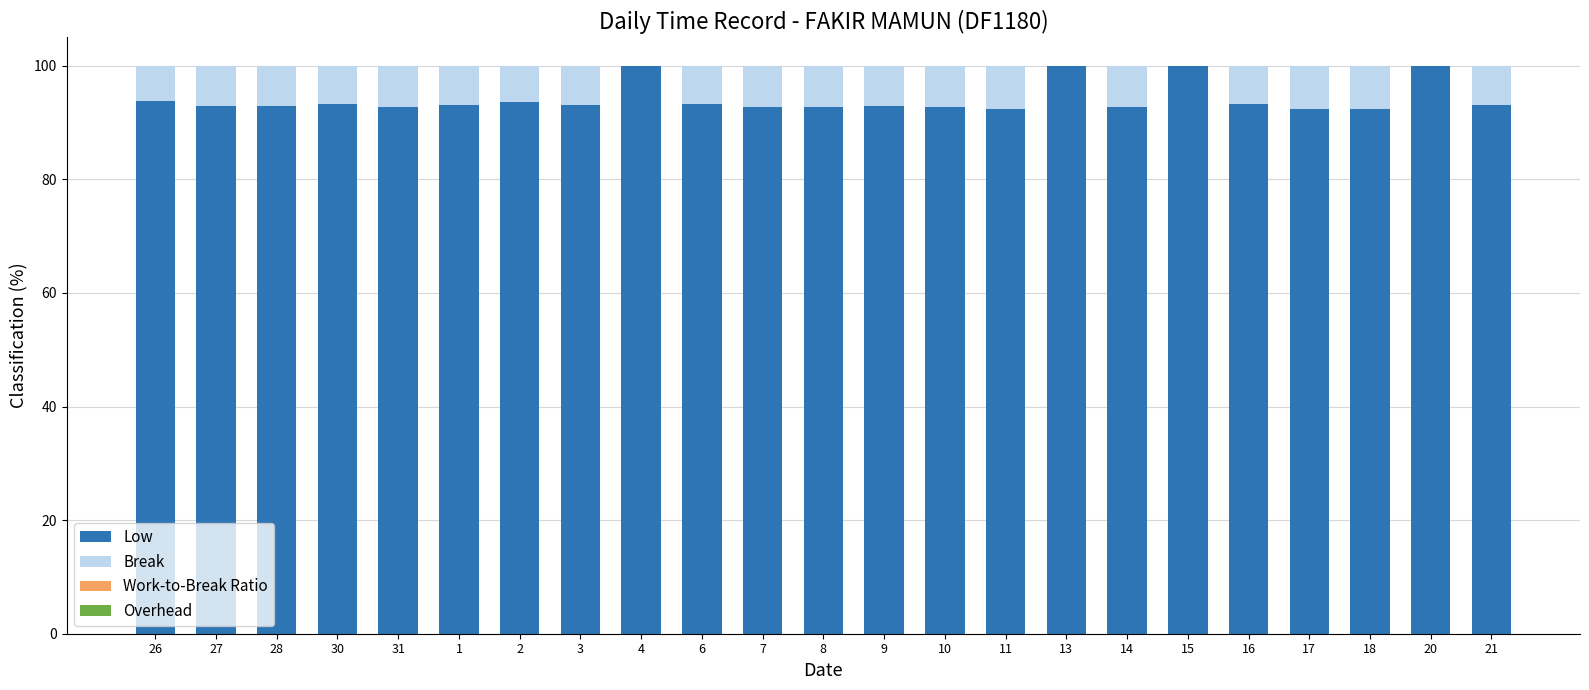

True or false: Low has a value of 100.0 at 20.

True